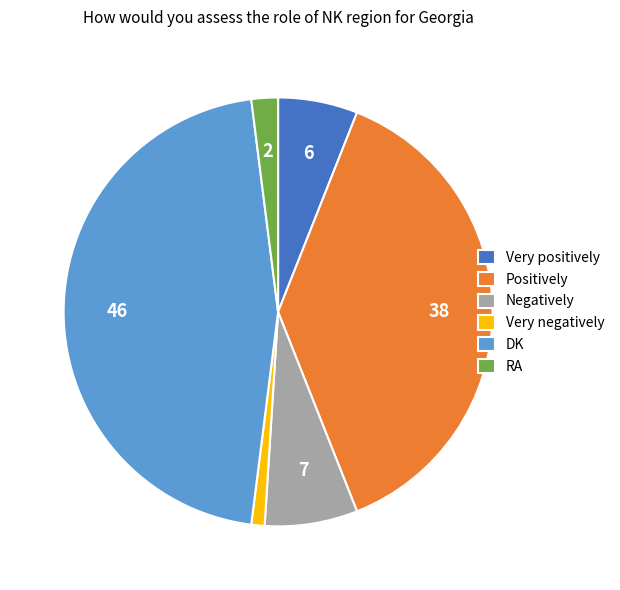

Which category has the smallest portion of the pie?

Very negatively